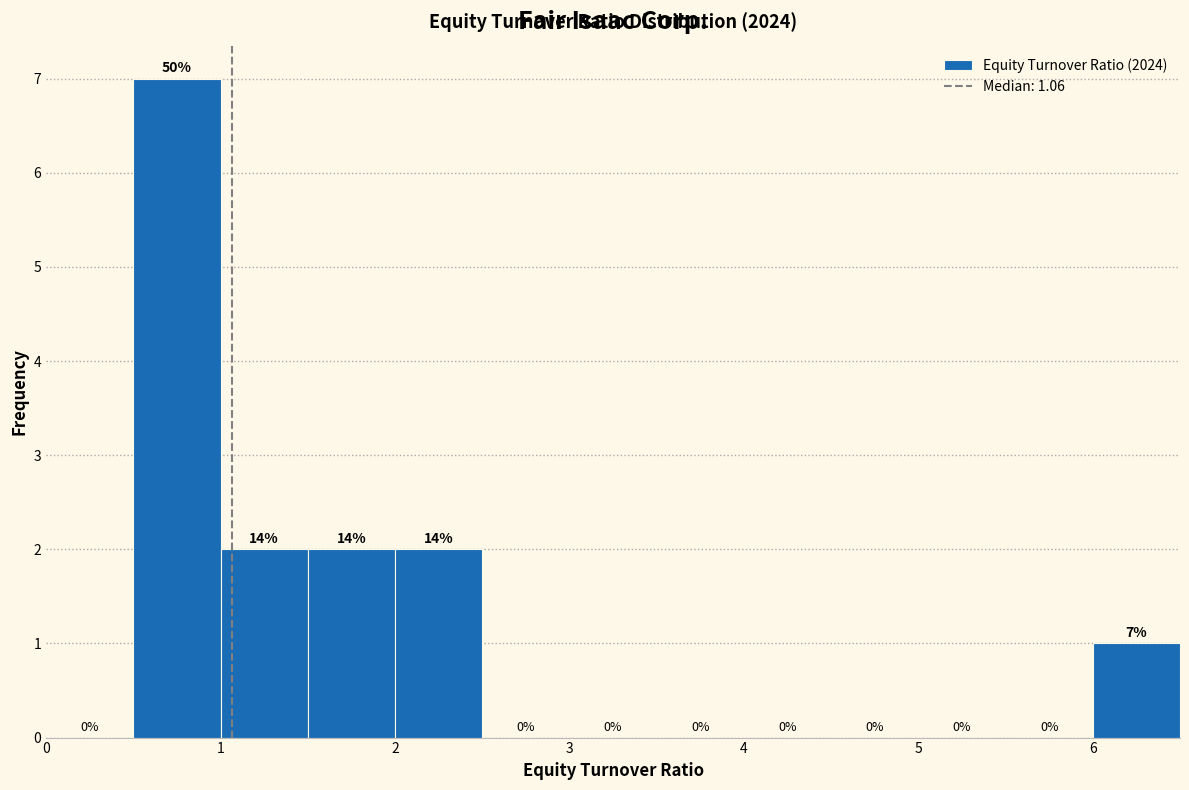

Which range on the x-axis has the tallest bar?

0.5 to 1.0